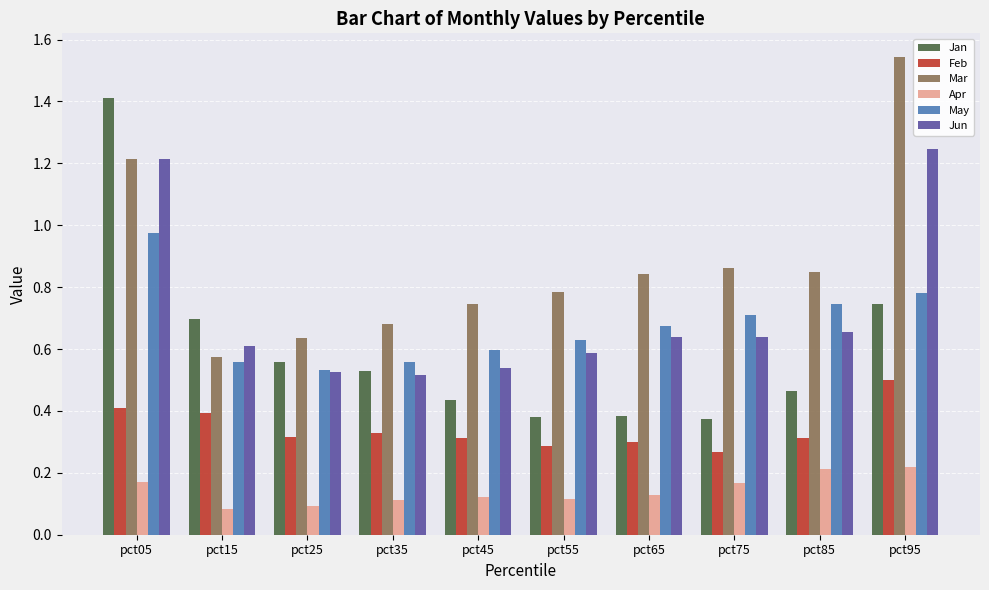

Rank the series at pct75 from highest to lowest value.

Mar, May, Jun, Jan, Feb, Apr